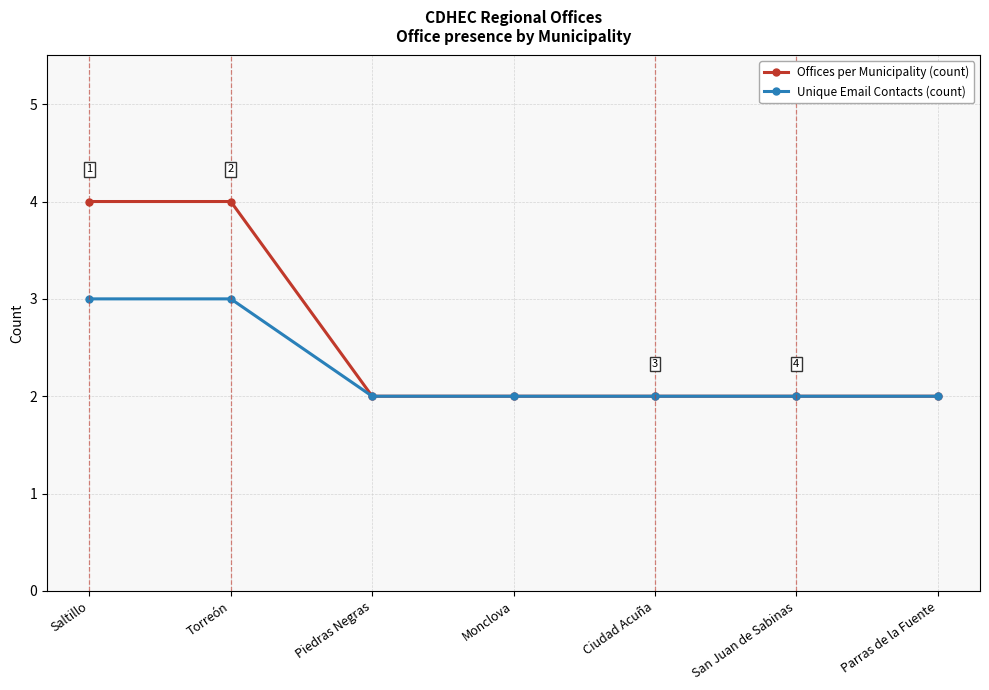

Rank the series by their average value, from highest to lowest.

Offices per Municipality (count), Unique Email Contacts (count)